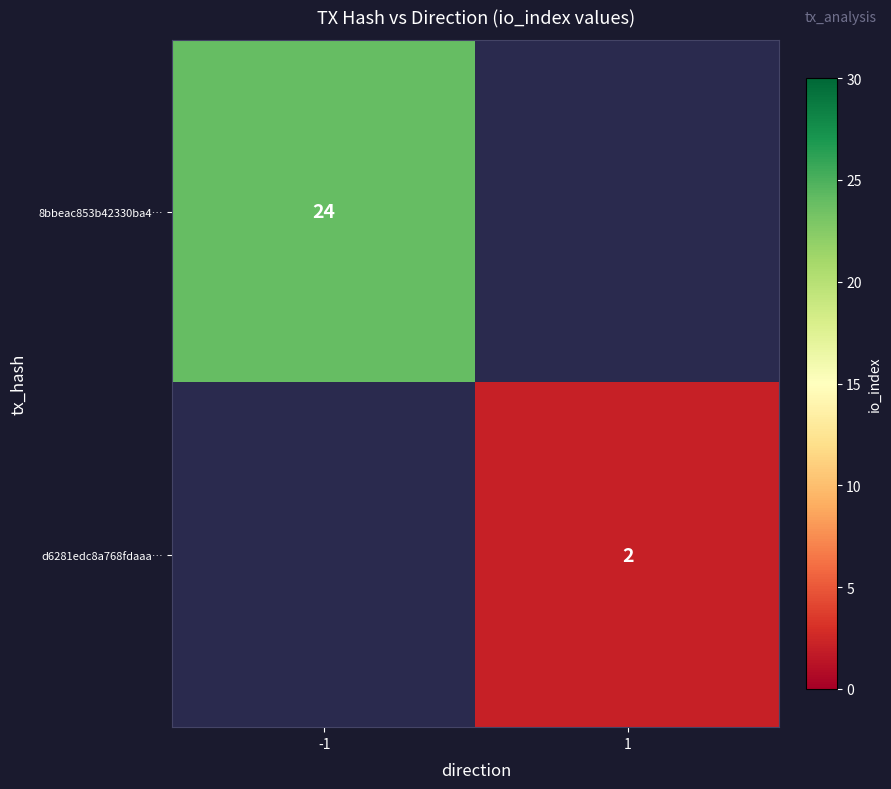

The value of 8bbeac853b42330ba4… at -1 is 33.0. True or false?

False